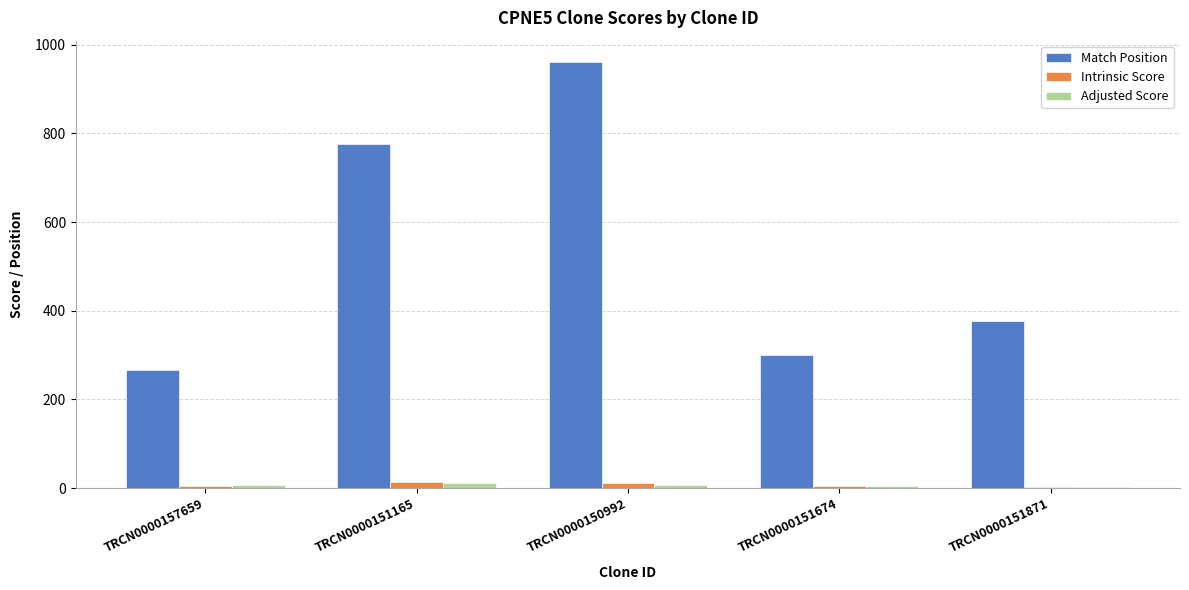

The value of Match Position at TRCN0000151674 is 300.0. True or false?

True